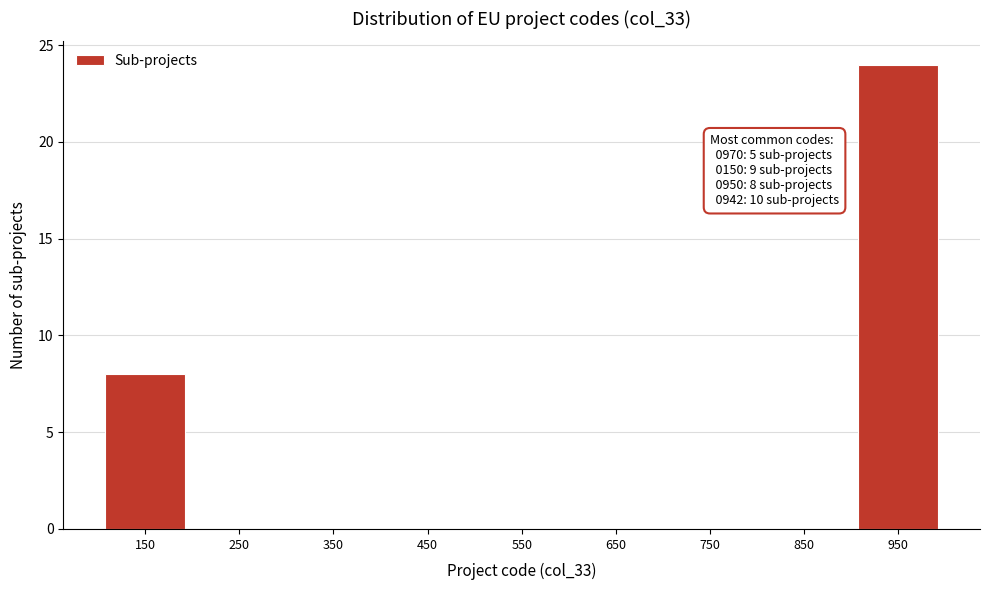

Over which range of the x-axis is the bar tallest?

900 to 1000